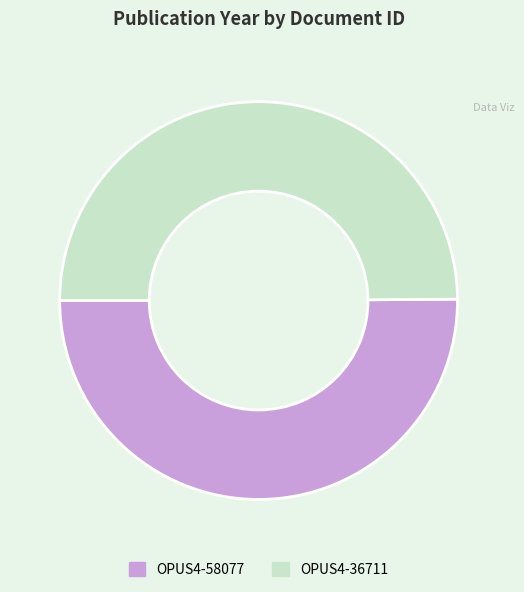

Approximately how many times larger is the value at OPUS4-36711 compared to OPUS4-58077?

1.0